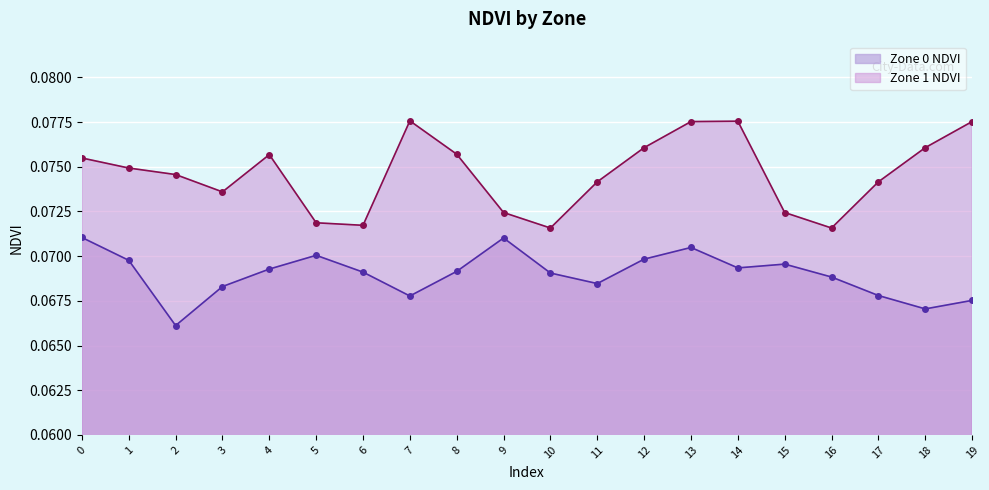

How many interior local valleys does the Zone 0 NDVI series have?

5